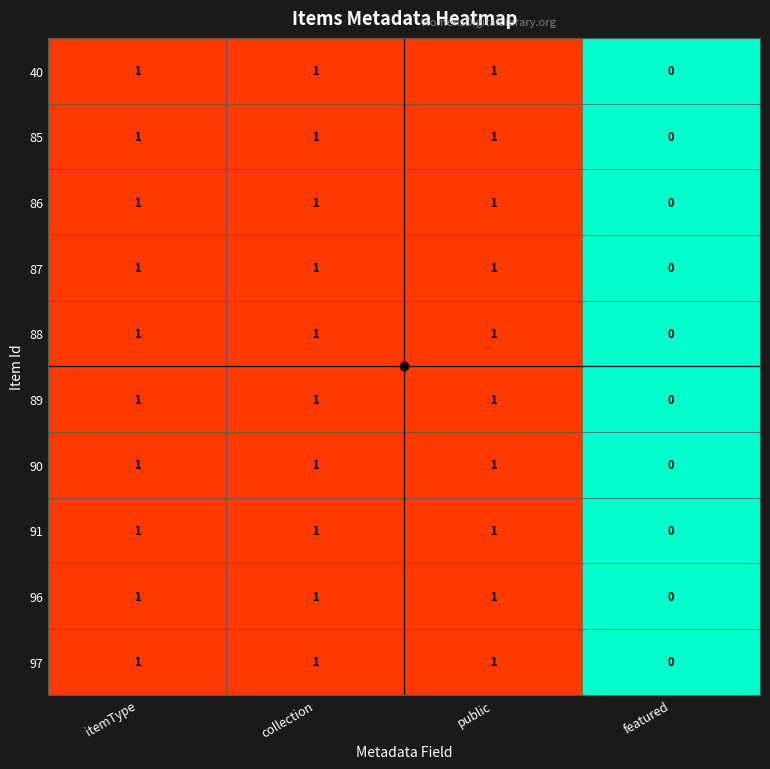

What is the total value across all series at collection?

10